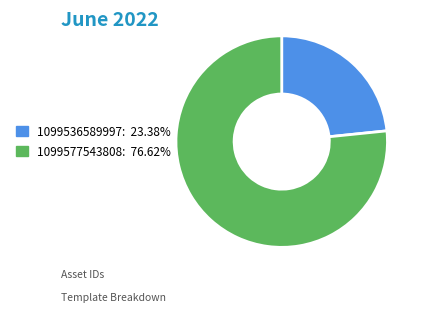

Combined, do 1099536589997: 23.38% and 1099577543808: 76.62% account for over 50%?

Yes